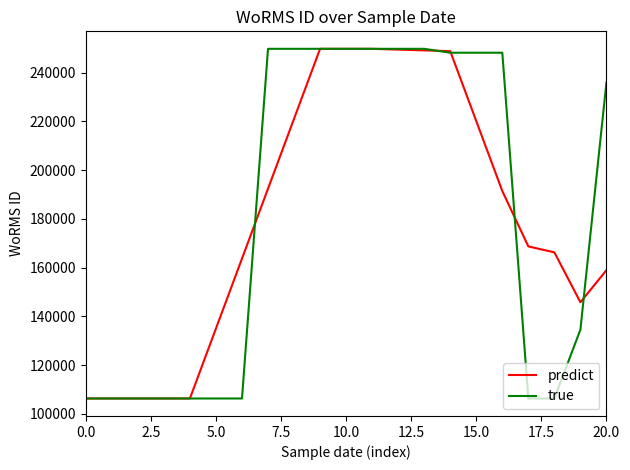

What is the maximum value shown in the chart?

249731.0